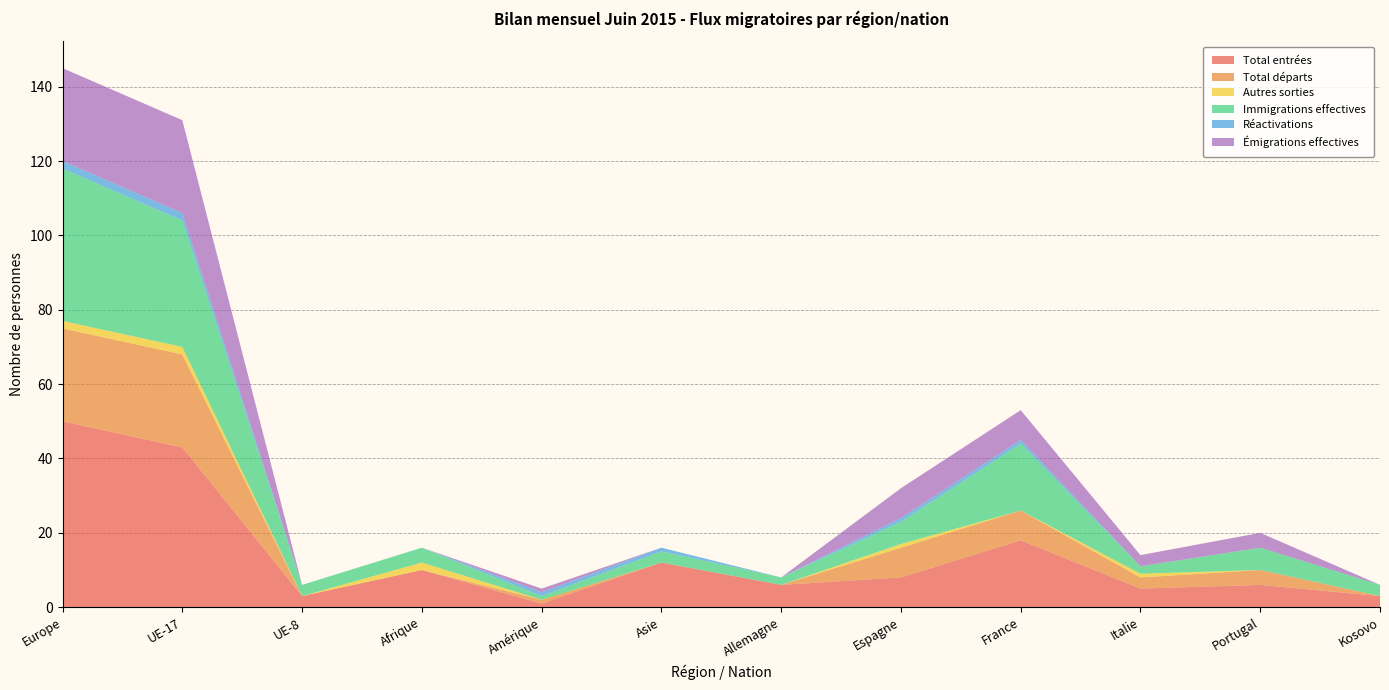

Reading left to right, what are all the values shown in this chart?

Total entrées: Europe=50	UE-17=43	UE-8=3	Afrique=10	Amérique=1	Asie=12	Allemagne=6	Espagne=8	France=18	Italie=5	Portugal=6	Kosovo=3
Total départs: Europe=25	UE-17=25	UE-8=0	Afrique=0	Amérique=1	Asie=0	Allemagne=0	Espagne=8	France=8	Italie=3	Portugal=4	Kosovo=0
Autres sorties: Europe=2	UE-17=2	UE-8=0	Afrique=2	Amérique=0	Asie=0	Allemagne=0	Espagne=1	France=0	Italie=1	Portugal=0	Kosovo=0
Immigrations effectives: Europe=41	UE-17=34	UE-8=3	Afrique=4	Amérique=1	Asie=3	Allemagne=2	Espagne=6	France=18	Italie=2	Portugal=6	Kosovo=3
Réactivations: Europe=2	UE-17=2	UE-8=0	Afrique=0	Amérique=1	Asie=1	Allemagne=0	Espagne=1	France=1	Italie=0	Portugal=0	Kosovo=0
Émigrations effectives: Europe=25	UE-17=25	UE-8=0	Afrique=0	Amérique=1	Asie=0	Allemagne=0	Espagne=8	France=8	Italie=3	Portugal=4	Kosovo=0